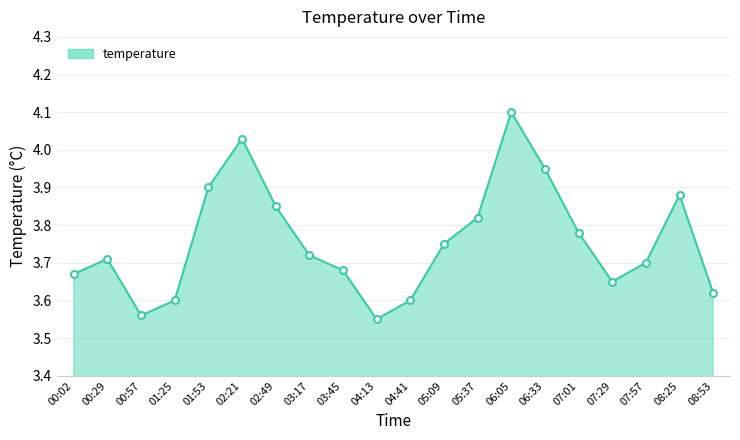

What position from the left is 02:49?

7